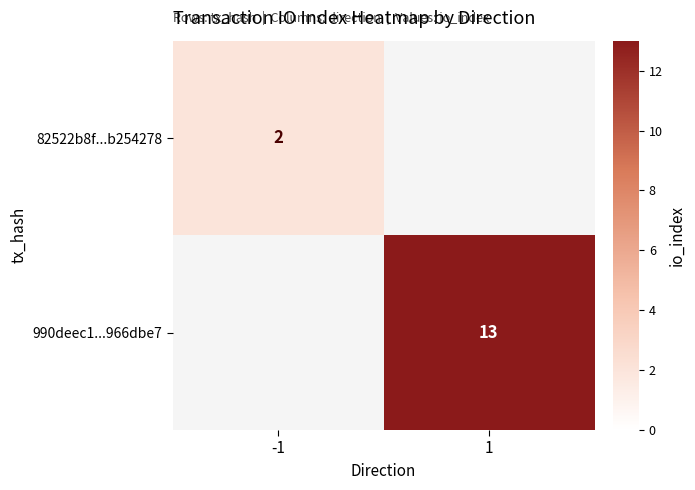

The value of 82522b8f...b254278 at -1 is 2. True or false?

True